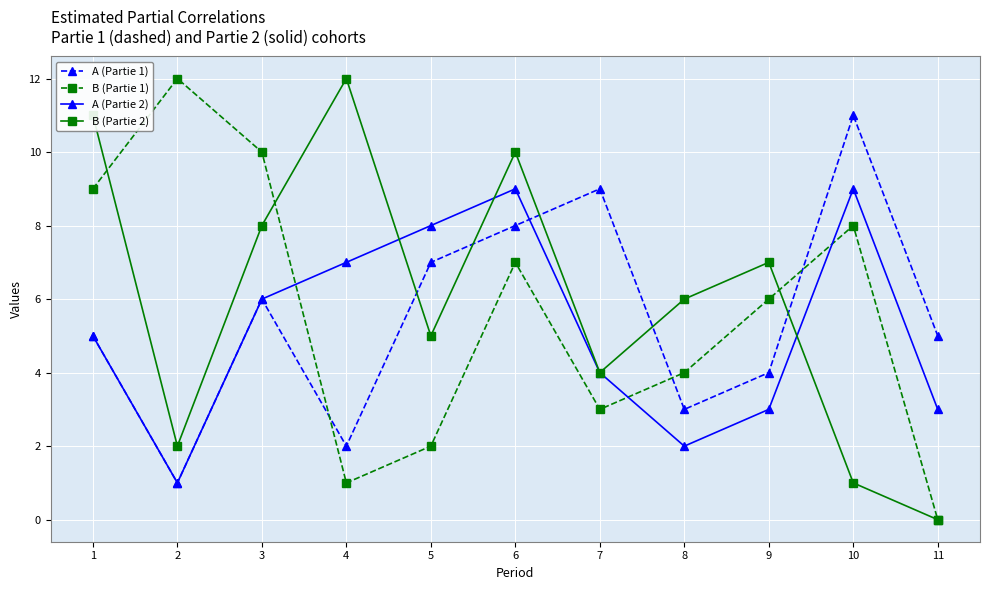

Count the A (Partie 2) values in the range 3 to 8.

7